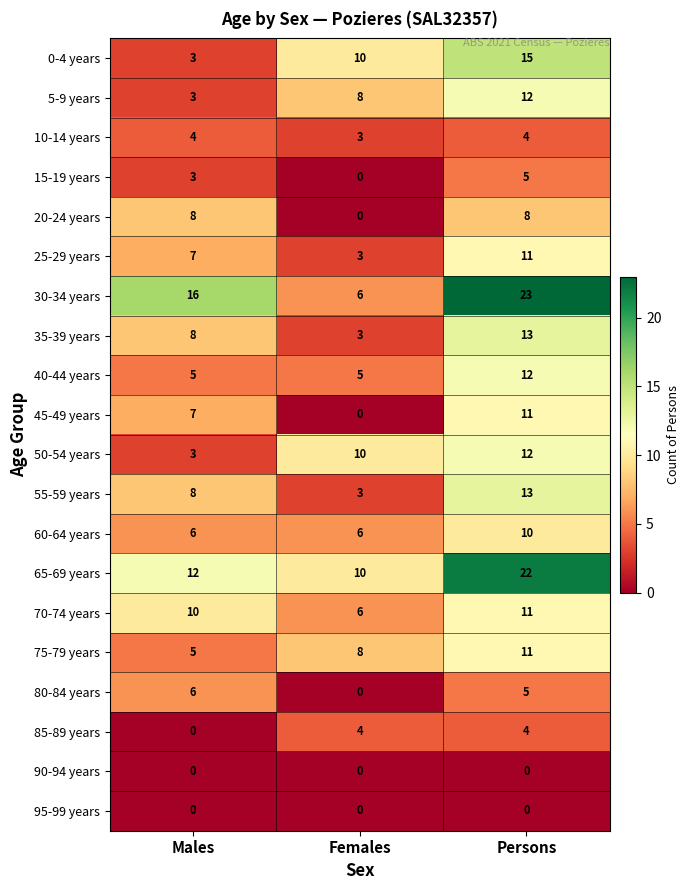

Which series has the largest range (max minus min)?

30-34 years